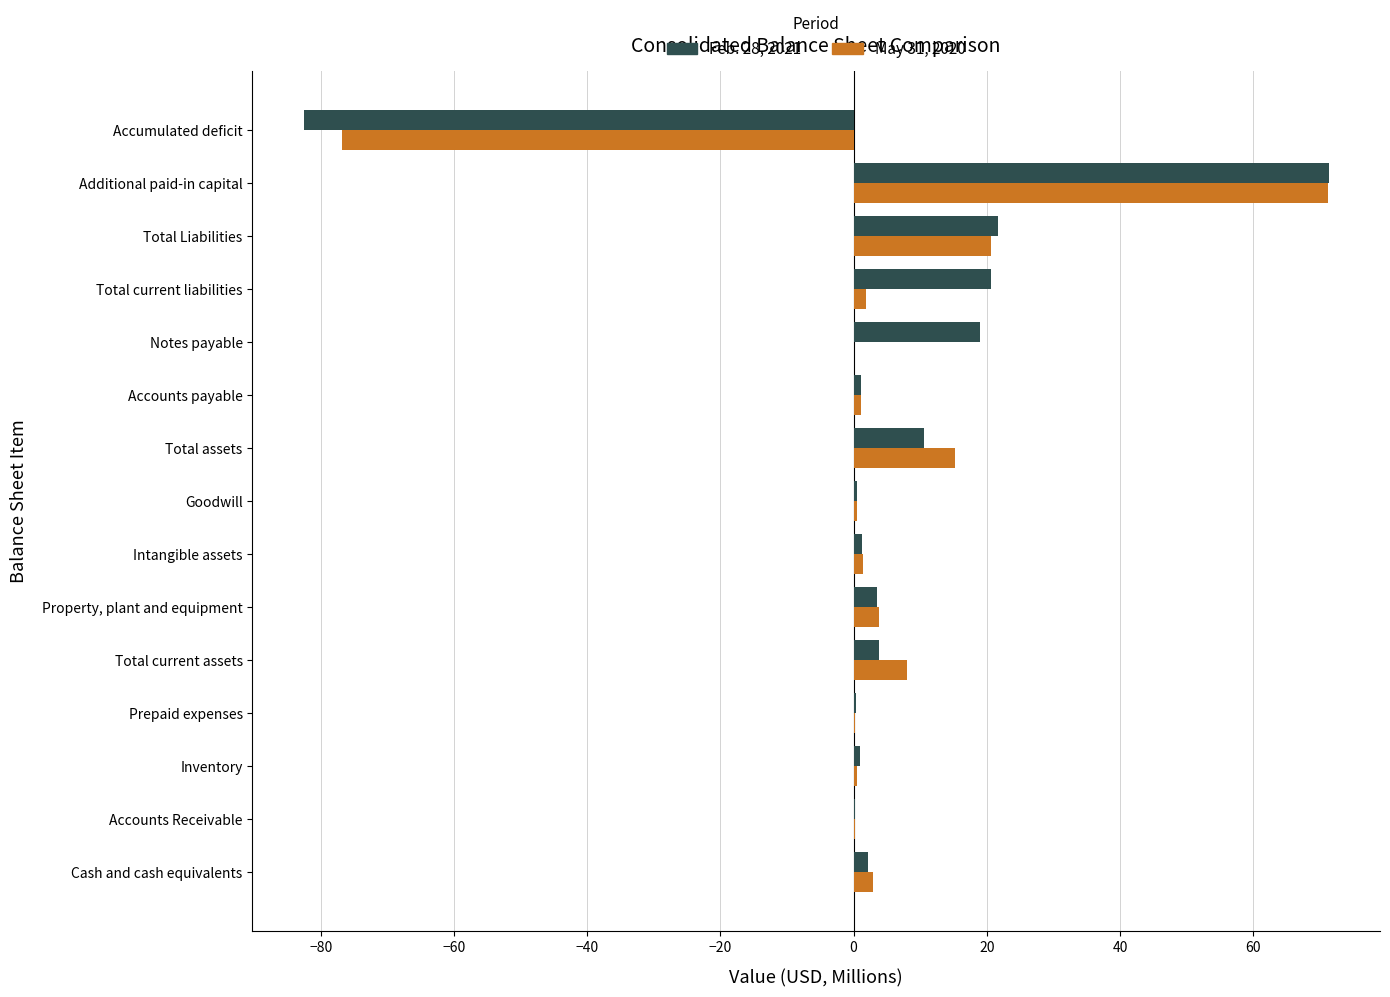

What is the maximum value for May 31, 2020?

71.2